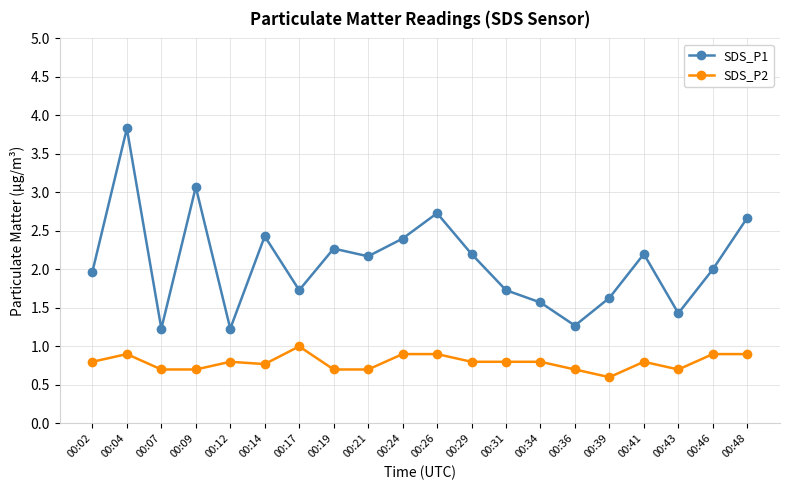

True or false: SDS_P2 has a value of 1.6 at 00:17.

False